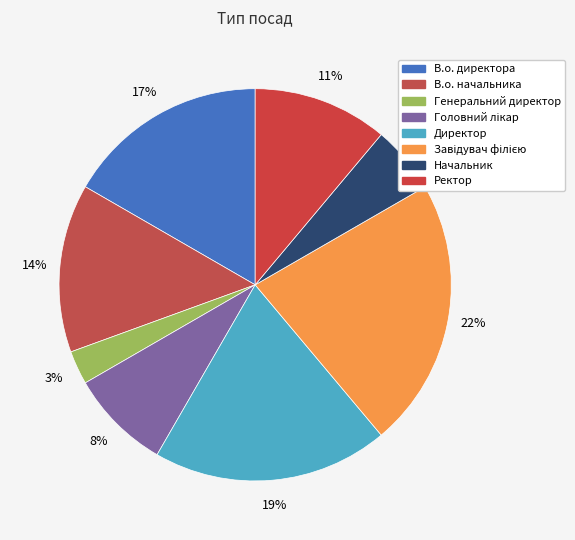

What percentage is the Головний лікар slice, to the nearest percent?

8%